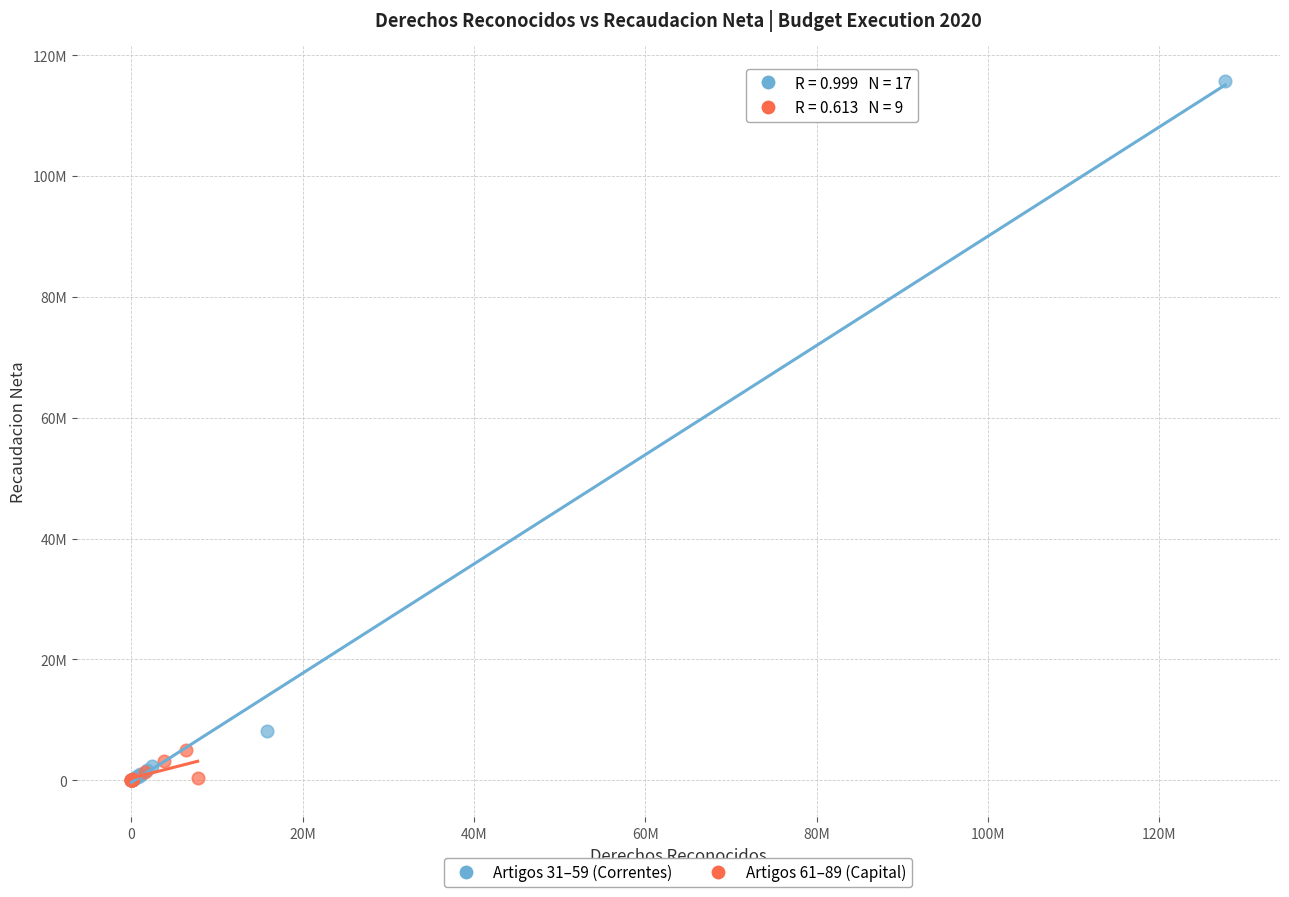

What are all the series names shown in the legend?

Artigos 31–59 (Correntes), Artigos 61–89 (Capital)